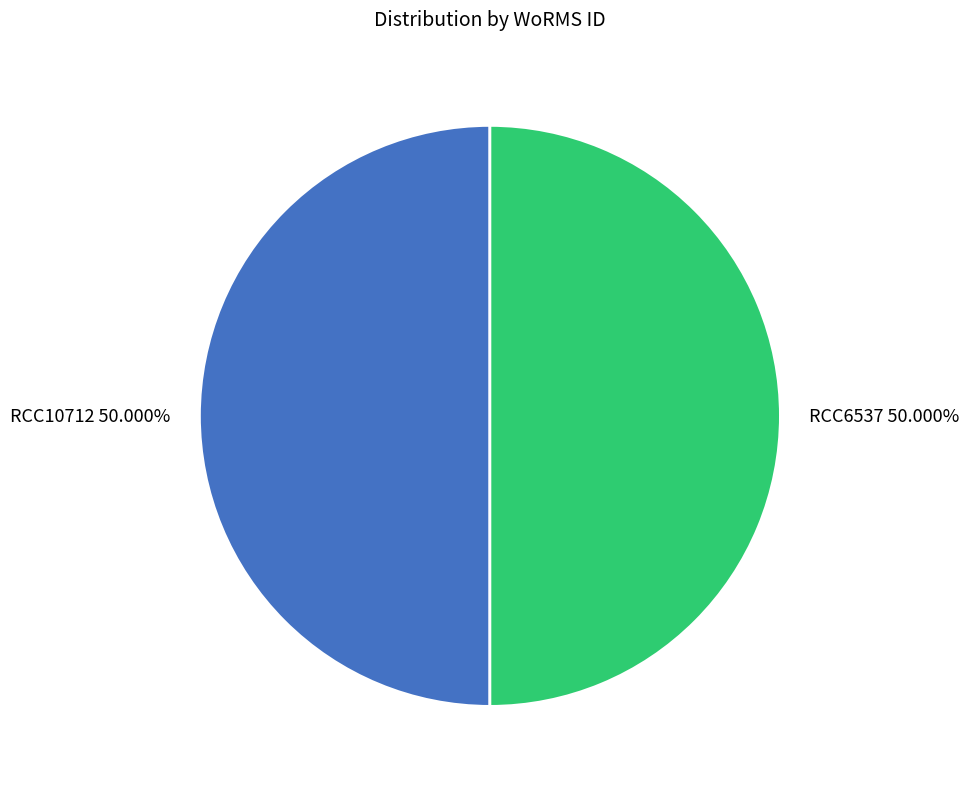

Approximately how many times larger is the value at RCC6537 compared to RCC10712?

1.0